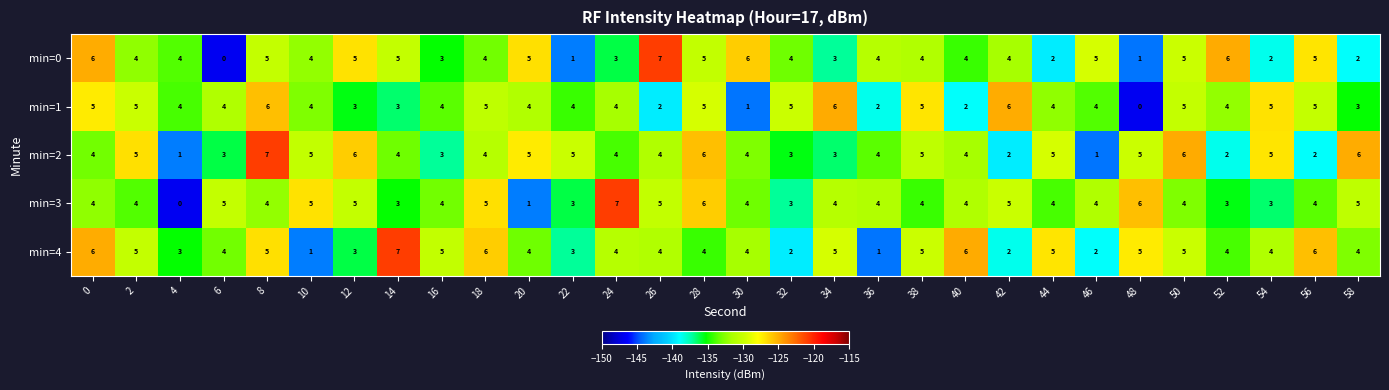

Which series has the largest total across all categories?

min=4